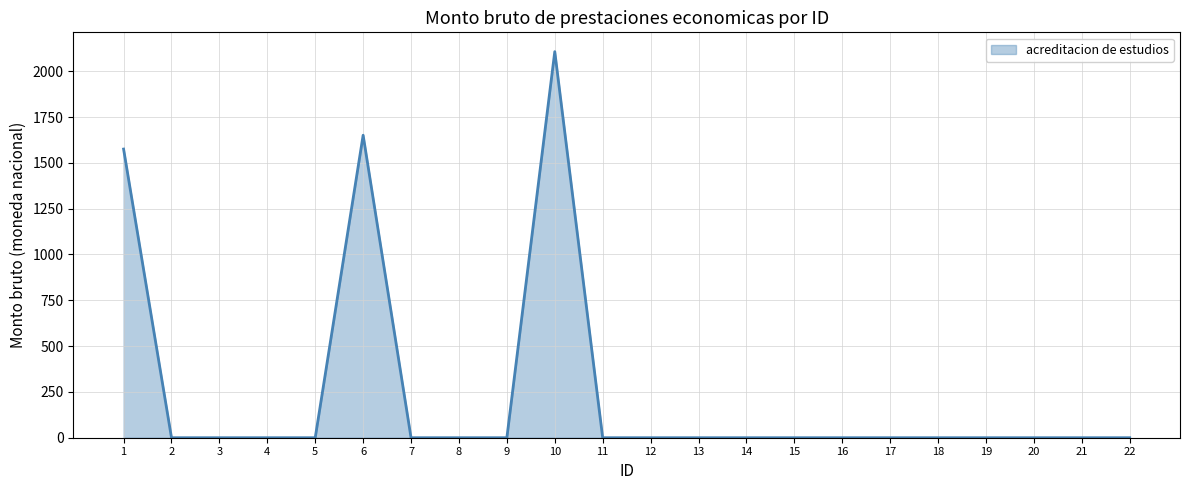

What is the difference between the second highest and minimum values?

1650.7